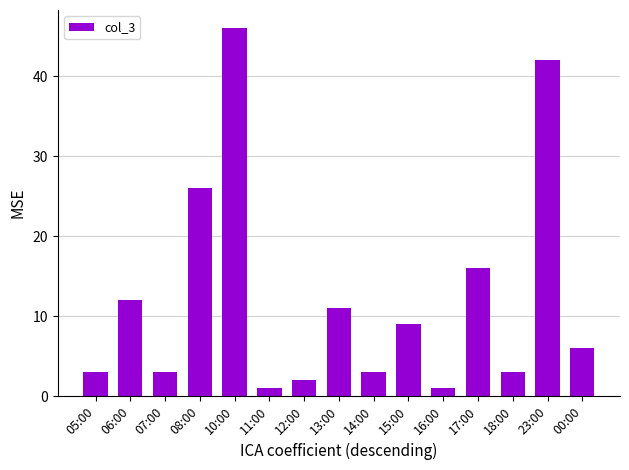

Between 13:00 and 11:00, which is larger?

13:00